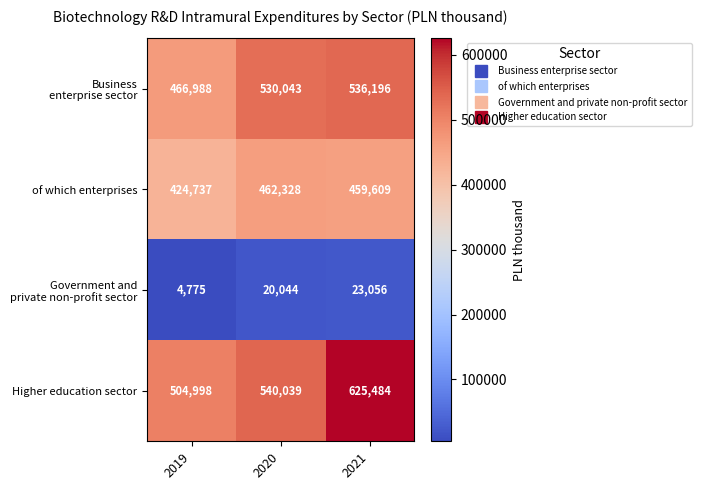

The Higher education sector series shows 625484 at 2021. True or false?

True